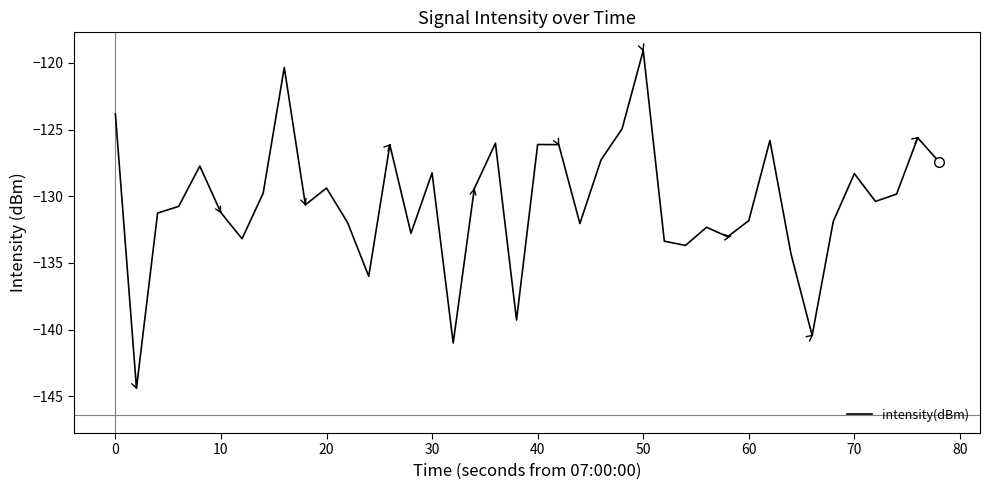

What is the average value?

-130.4